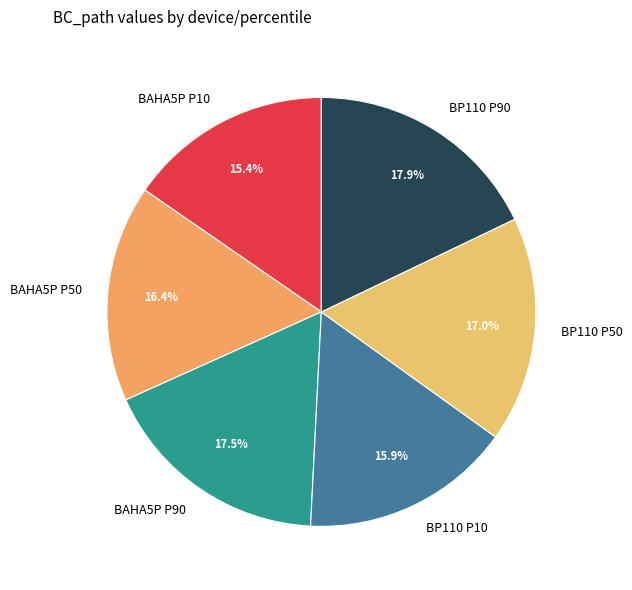

Which slice is the smallest?

BAHA5P P10